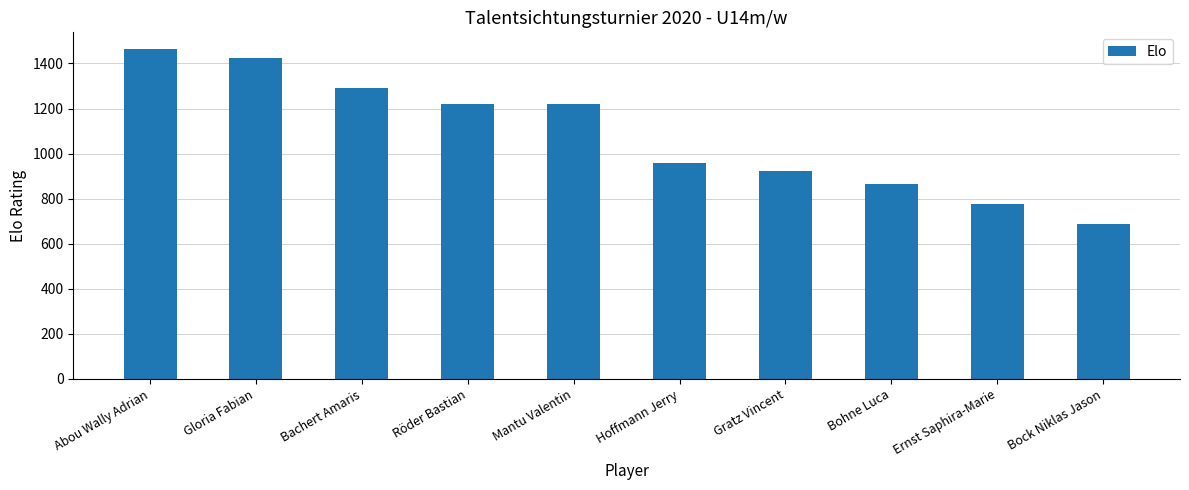

The value at Ernst Saphira-Marie is 776. True or false?

True